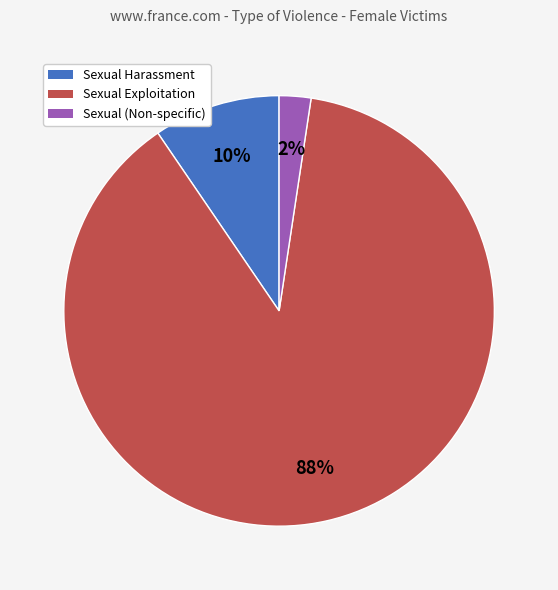

To the nearest percent, what is the average slice percentage?

33%